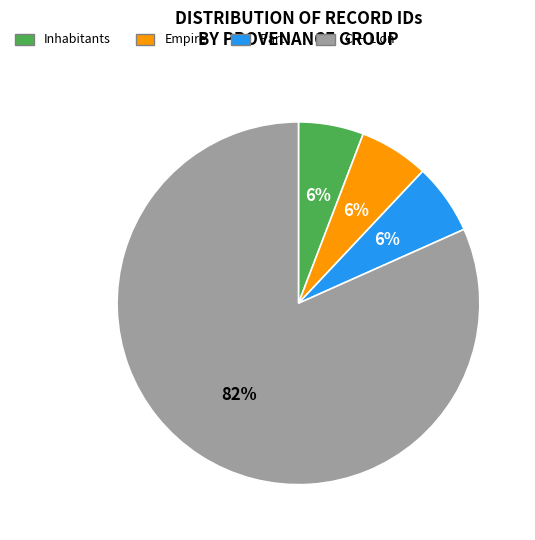

The Part I slice represents 13% of the pie. True or false?

False